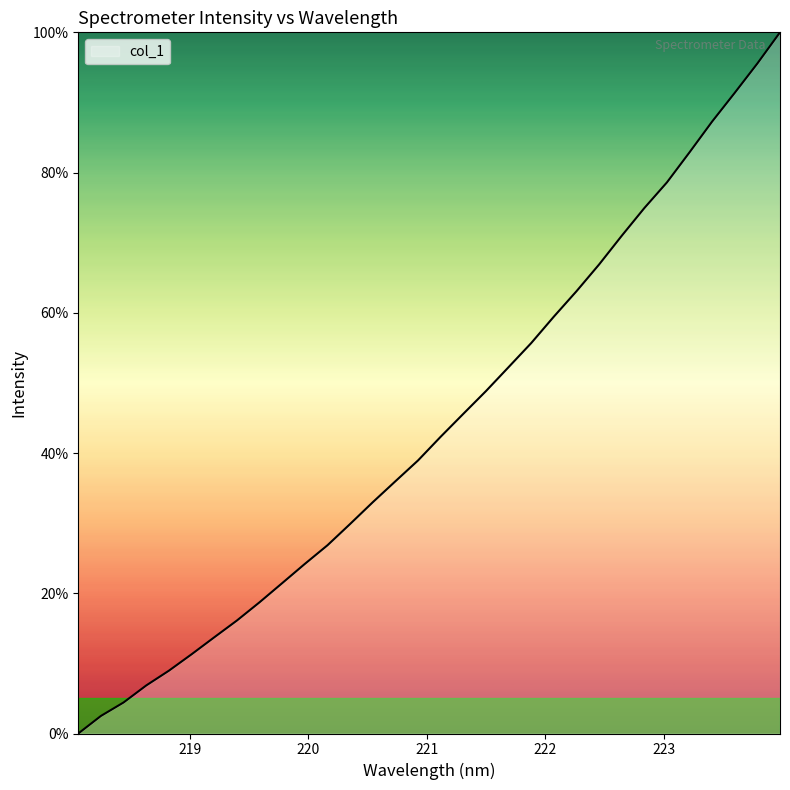

What is the maximum value shown in the chart?

100.0